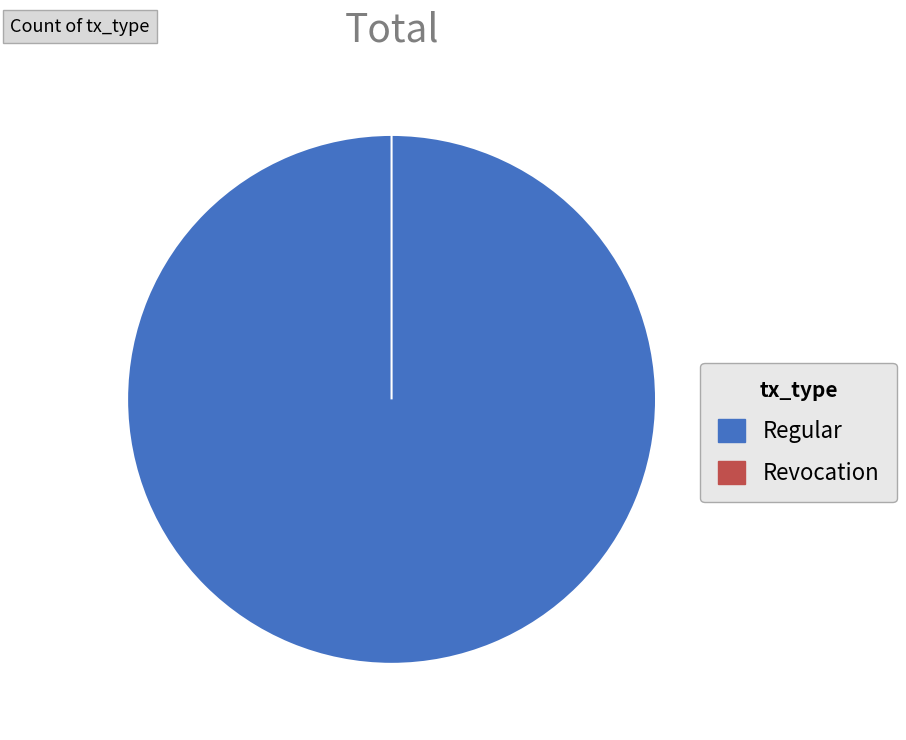

How many slices are in this pie chart?

2